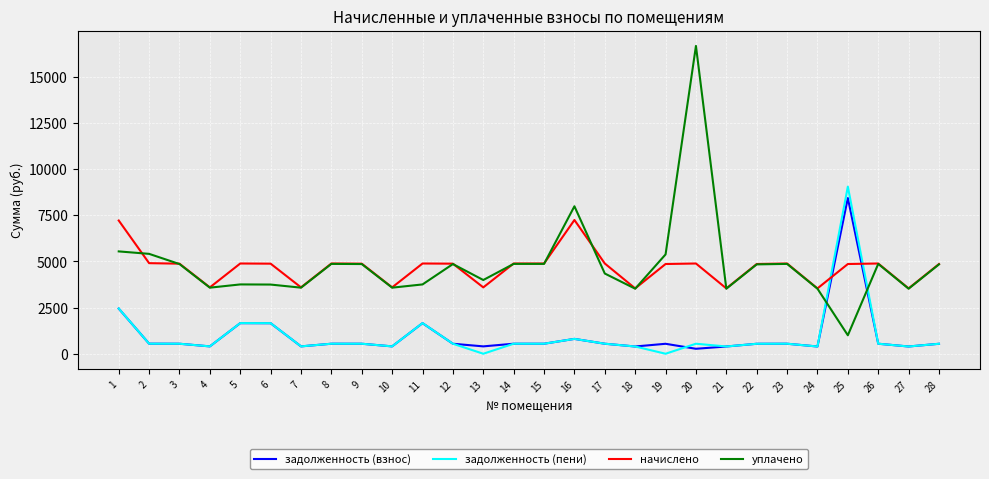

How many values in the задолженность (взнос) series are below 541?

12